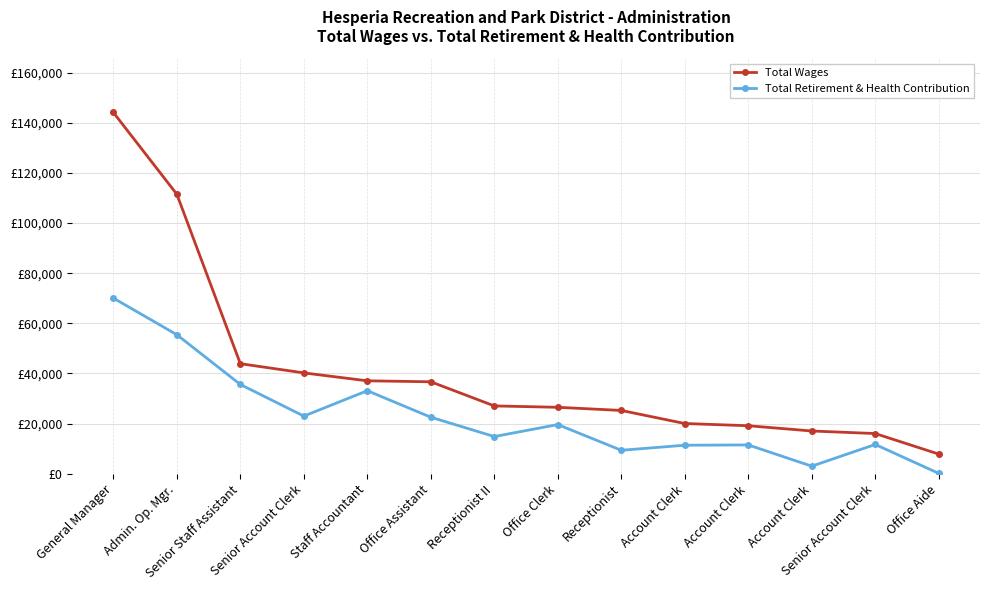

What is the lowest value of the Total Wages series?

7845